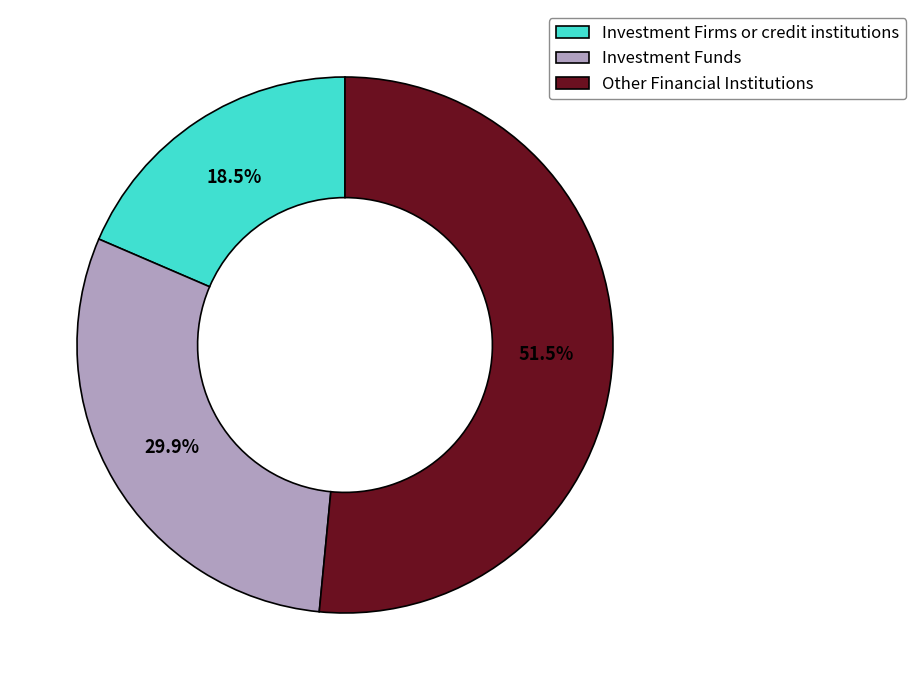

To the nearest percent, what is the average slice percentage?

33%